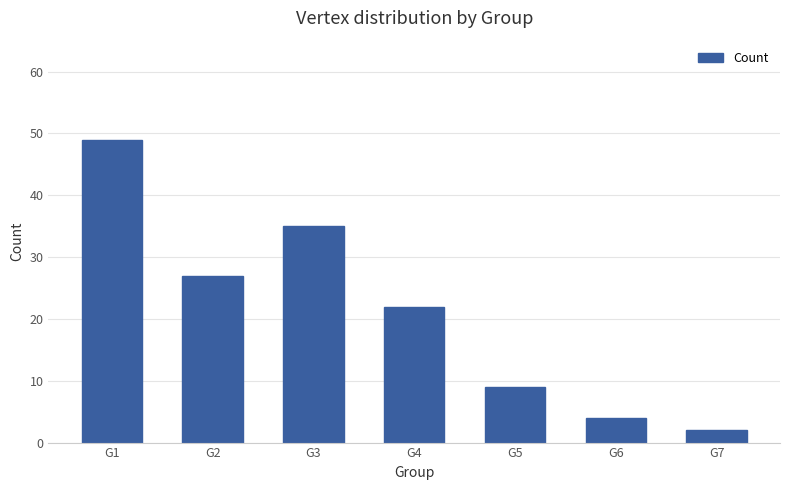

Where is the data nearest to the value 25?

G2